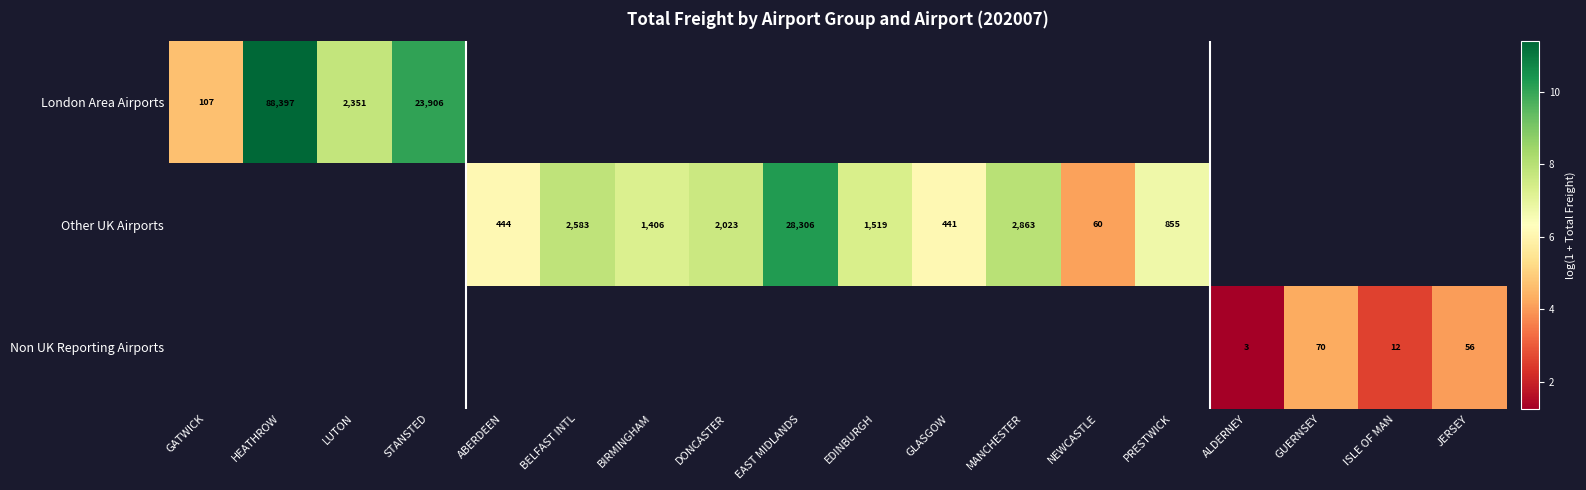

Is the value of Other UK Airports at MANCHESTER greater than the value of London Area Airports at ISLE OF MAN?

No